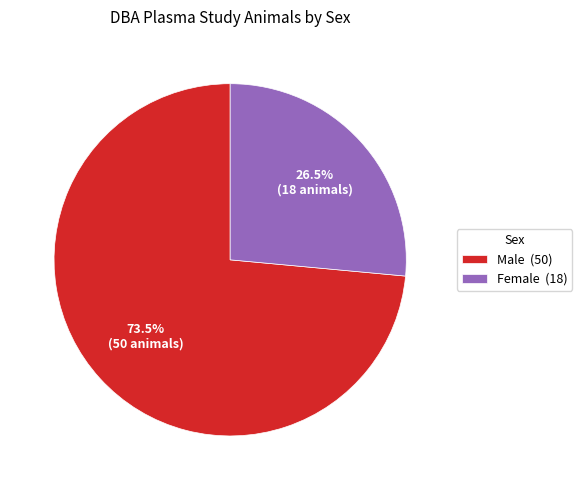

Which has a higher value, Male (50) or Female (18)?

Male (50)